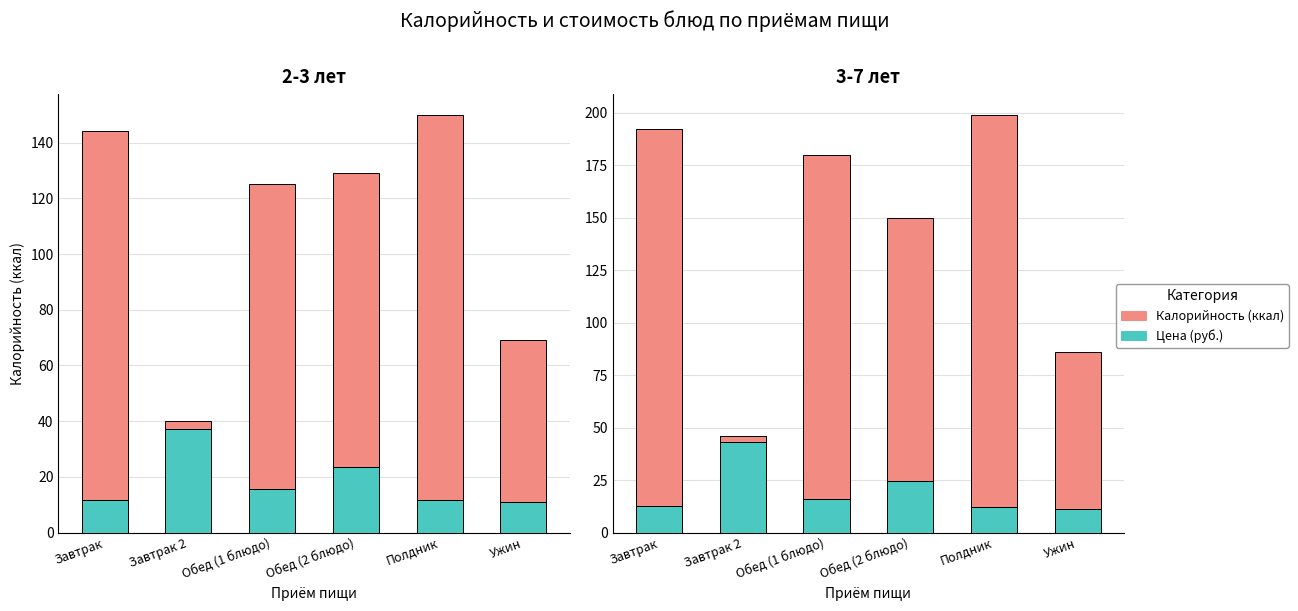

At which label does Калорийность сверх цены reach its minimum?

Завтрак 2